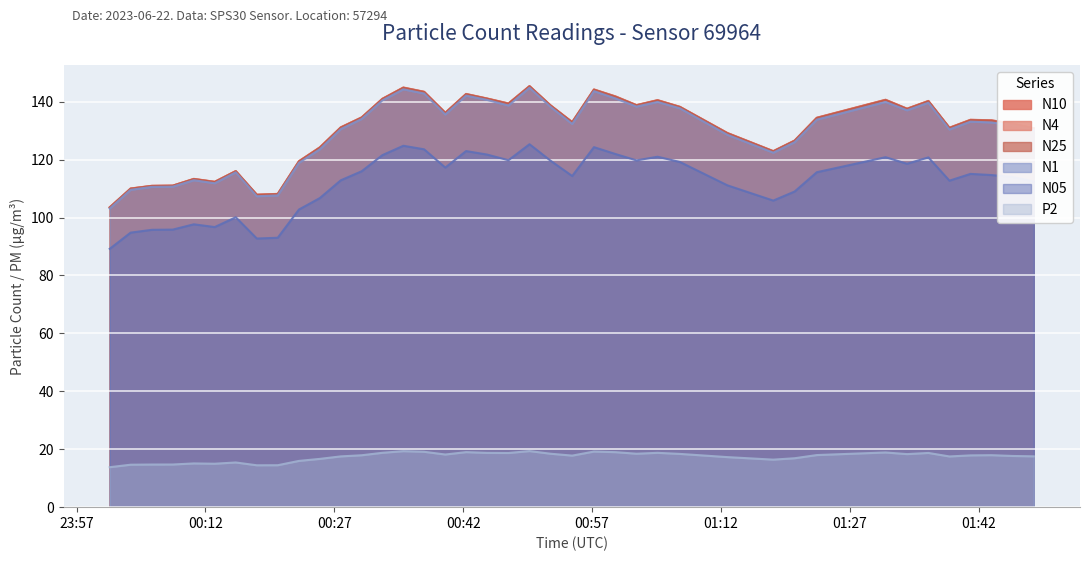

What are all the series names shown in the legend?

N10, N4, N25, N1, N05, P2